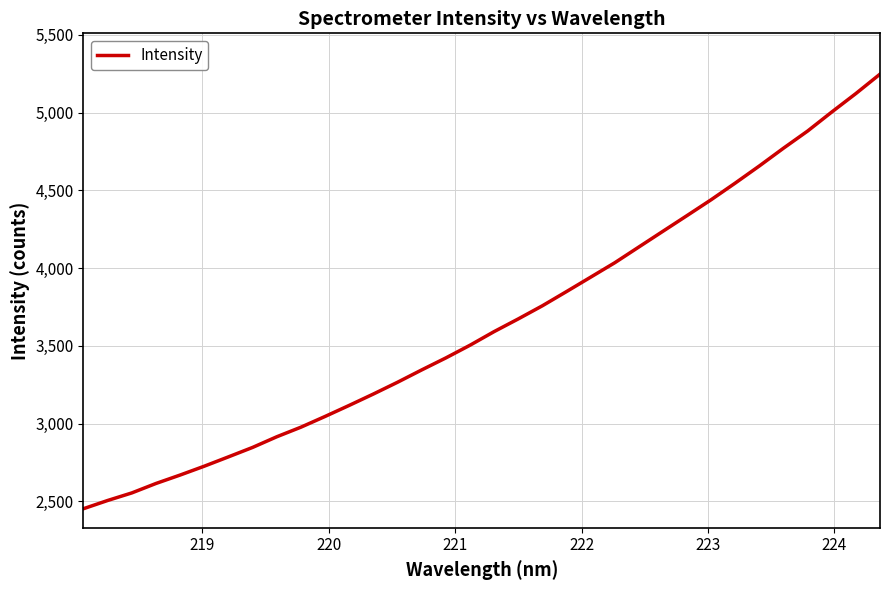

What is the minimum value shown in the chart?

2452.6